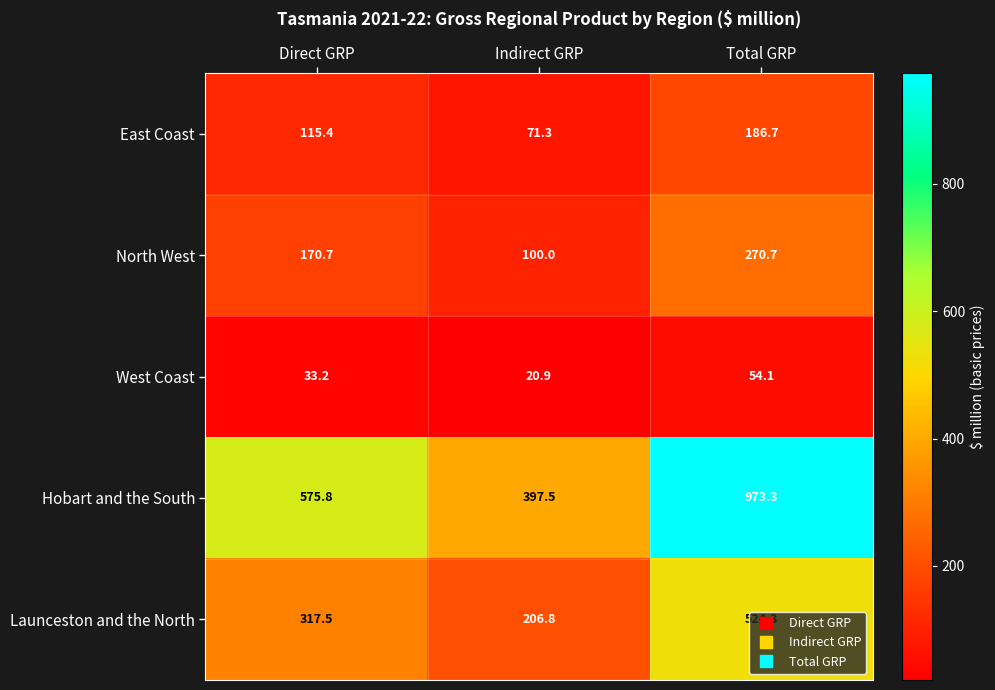

The value of West Coast at Indirect GRP is 36.9. True or false?

False